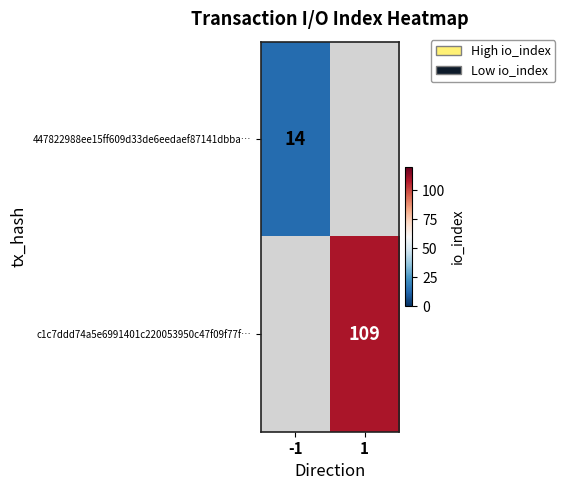

Is the value of c1c7ddd74a5e6991401c220053950c47f09f77f… at 1 greater than the value of 447822988ee15ff609d33de6eedaef87141dbba… at -1?

Yes